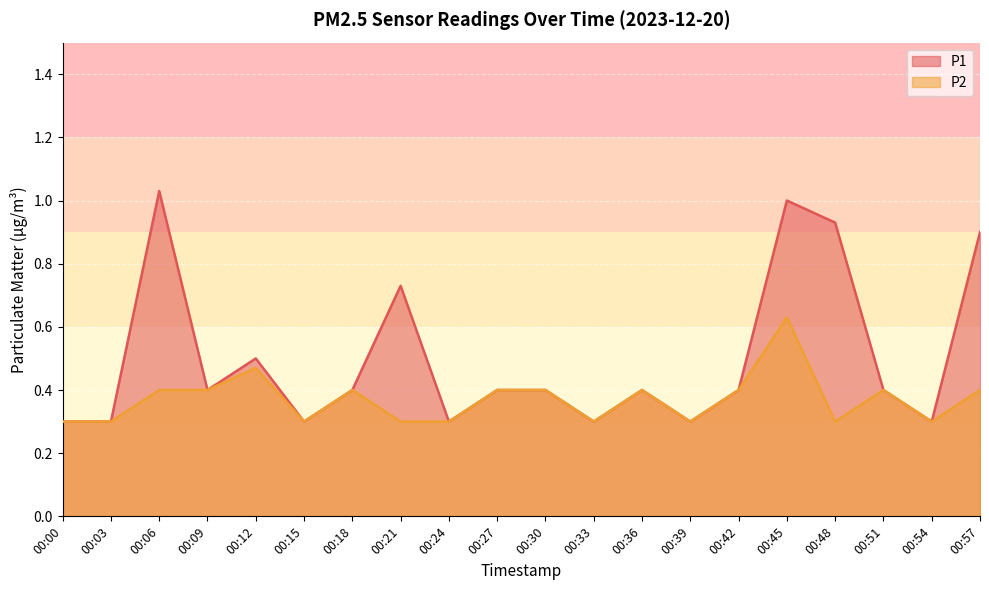

In P1, how many points are higher than both neighbors (excluding endpoints)?

5